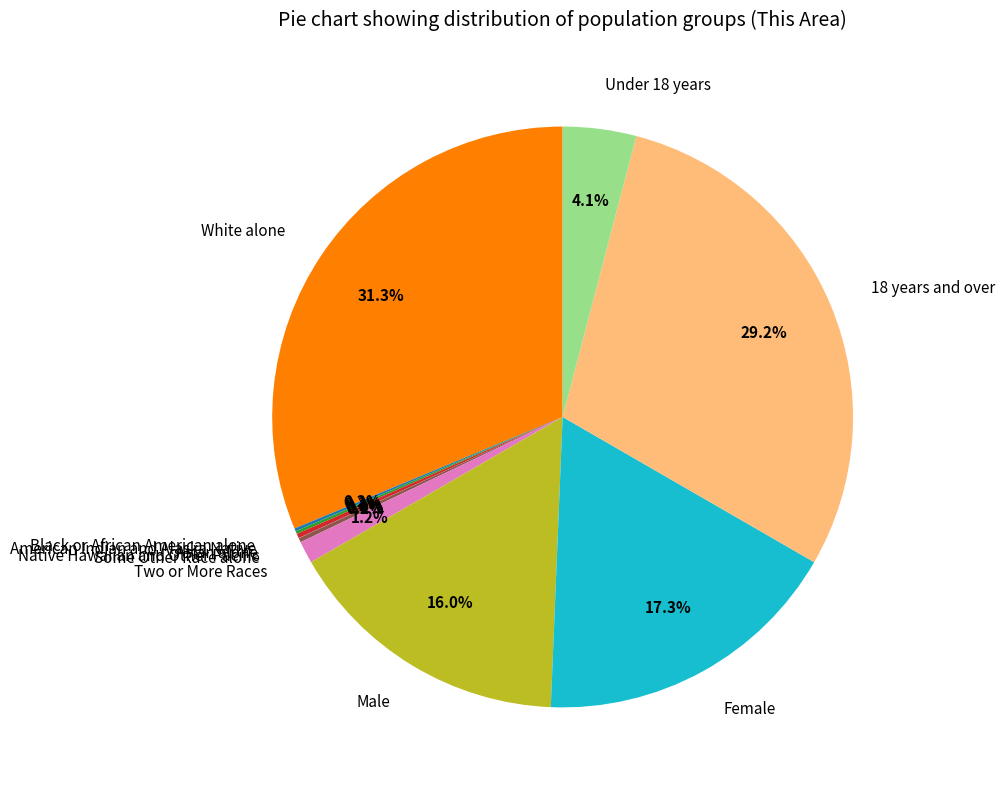

Is there any slice that represents more than half of the pie?

No